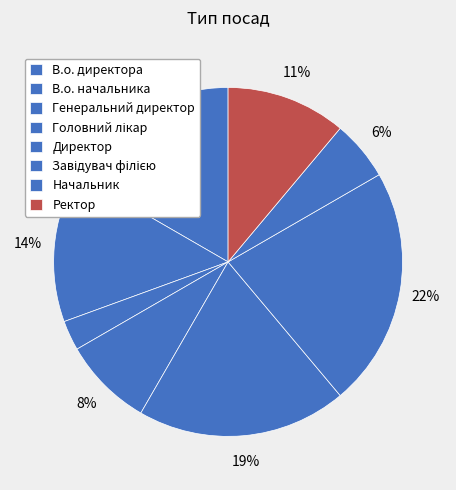

Approximately how many times larger is the value at Генеральний директор compared to В.о. директора?

0.2